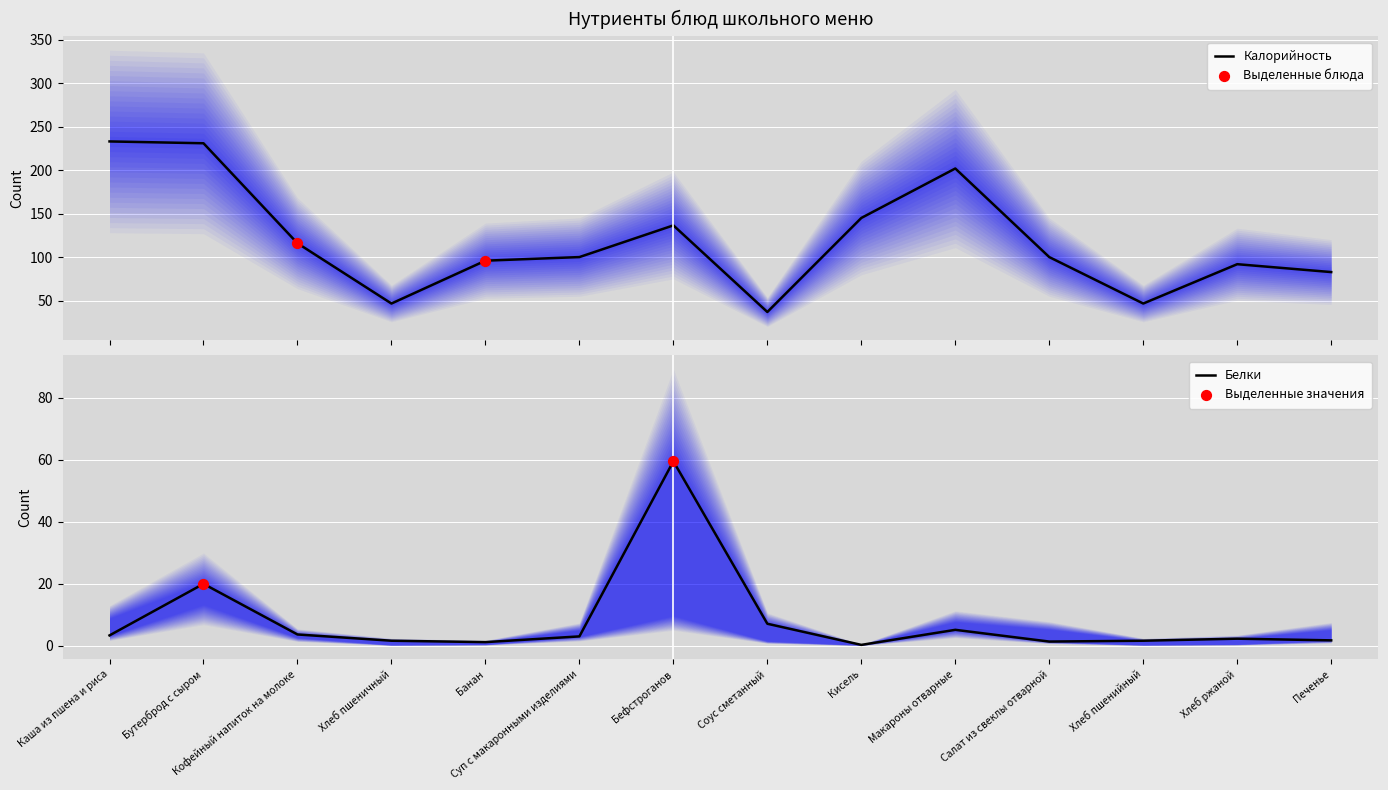

Which series reaches the minimum Y coordinate?

Белки